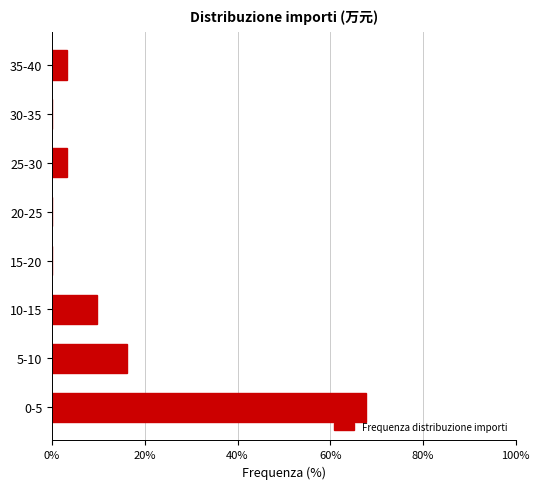

Reading bottom to top, extract all data points from this chart.

0-5=67.7	5-10=16.1	10-15=9.7	15-20=0.0	20-25=0.0	25-30=3.2	30-35=0.0	35-40=3.2